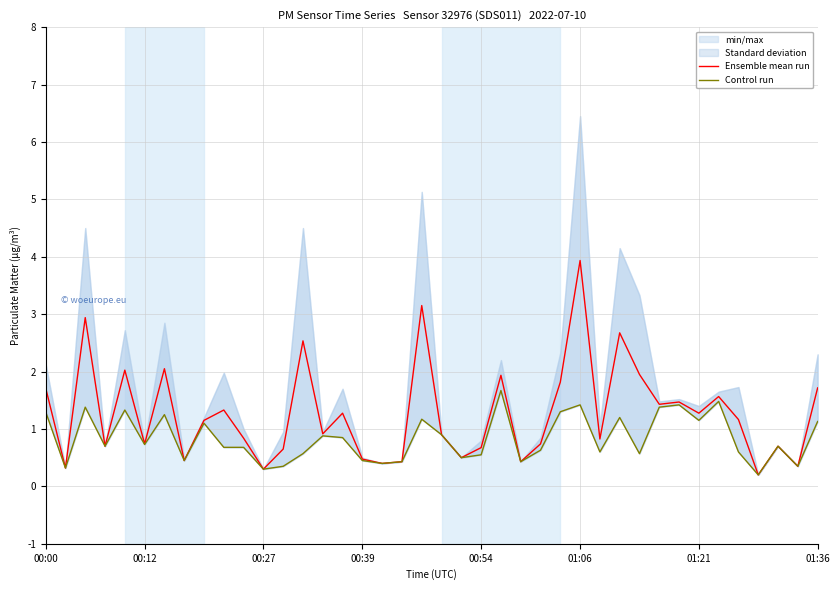

Which category has the highest value in the Ensemble mean run series?

01:06